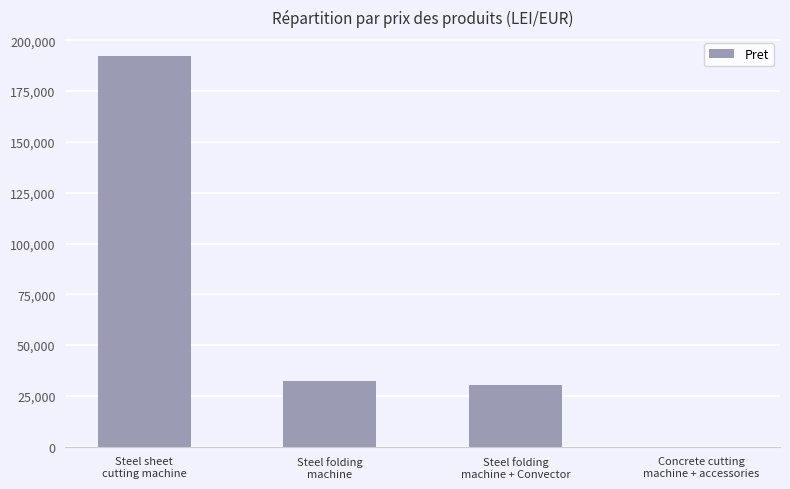

What value does the data have at Steel folding
machine + Convector?

30567.0